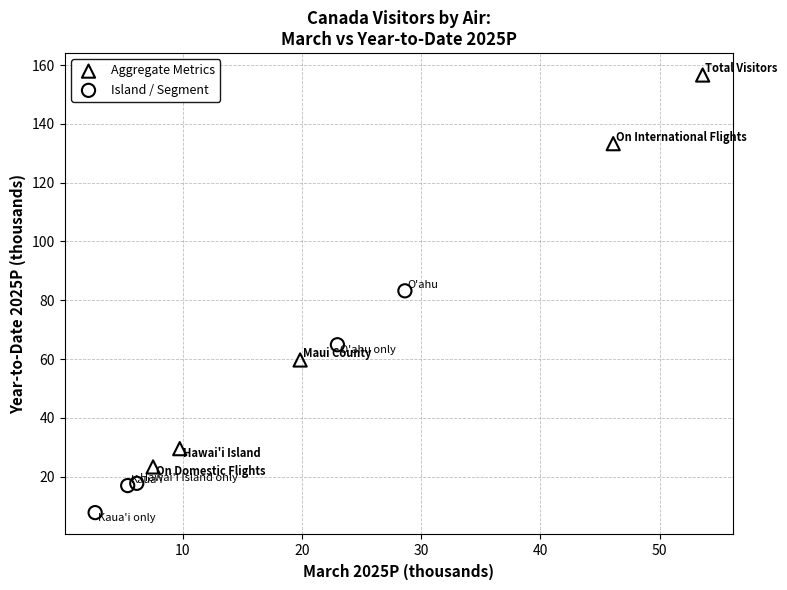

Which series contains the lowest Y value?

Island / Segment